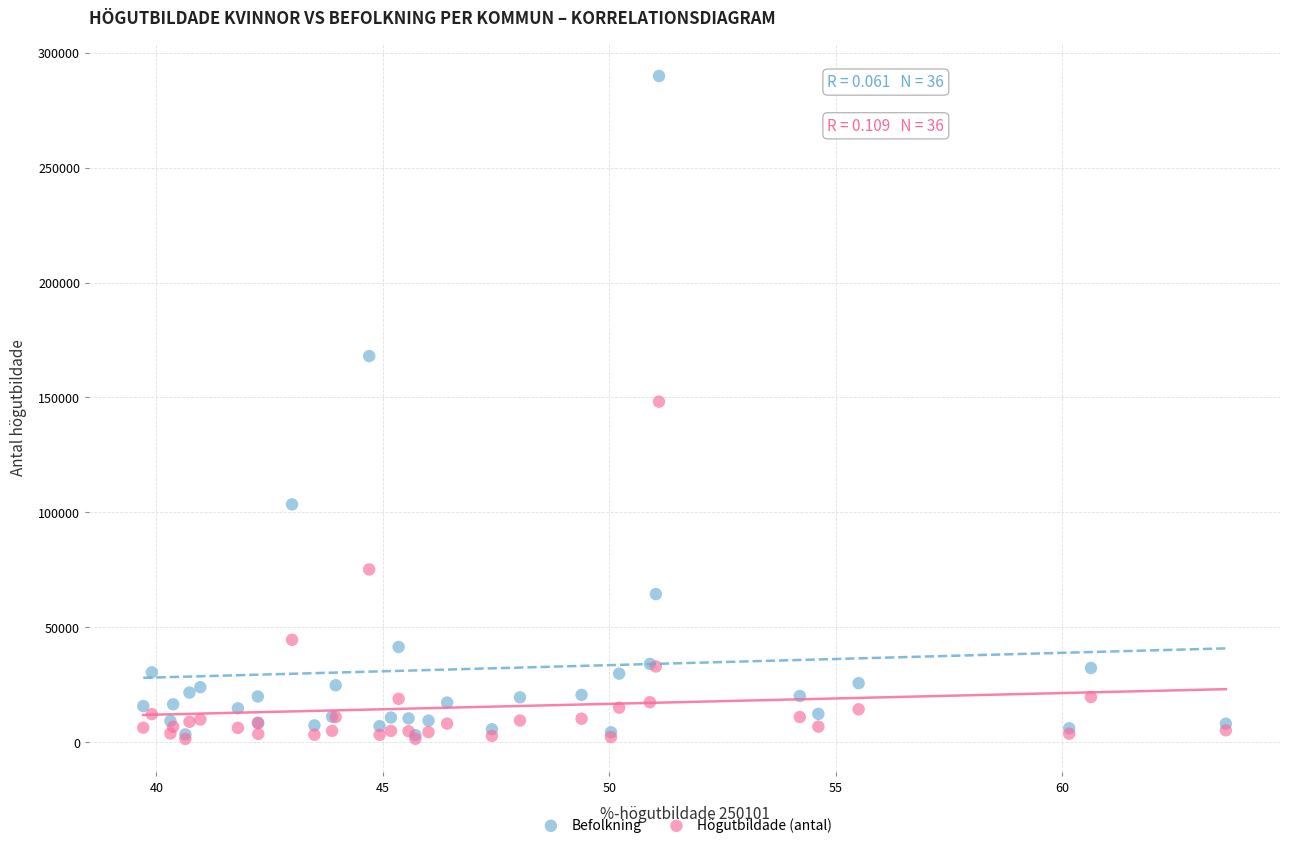

What are all the series names shown in the legend?

Befolkning, Högutbildade (antal)